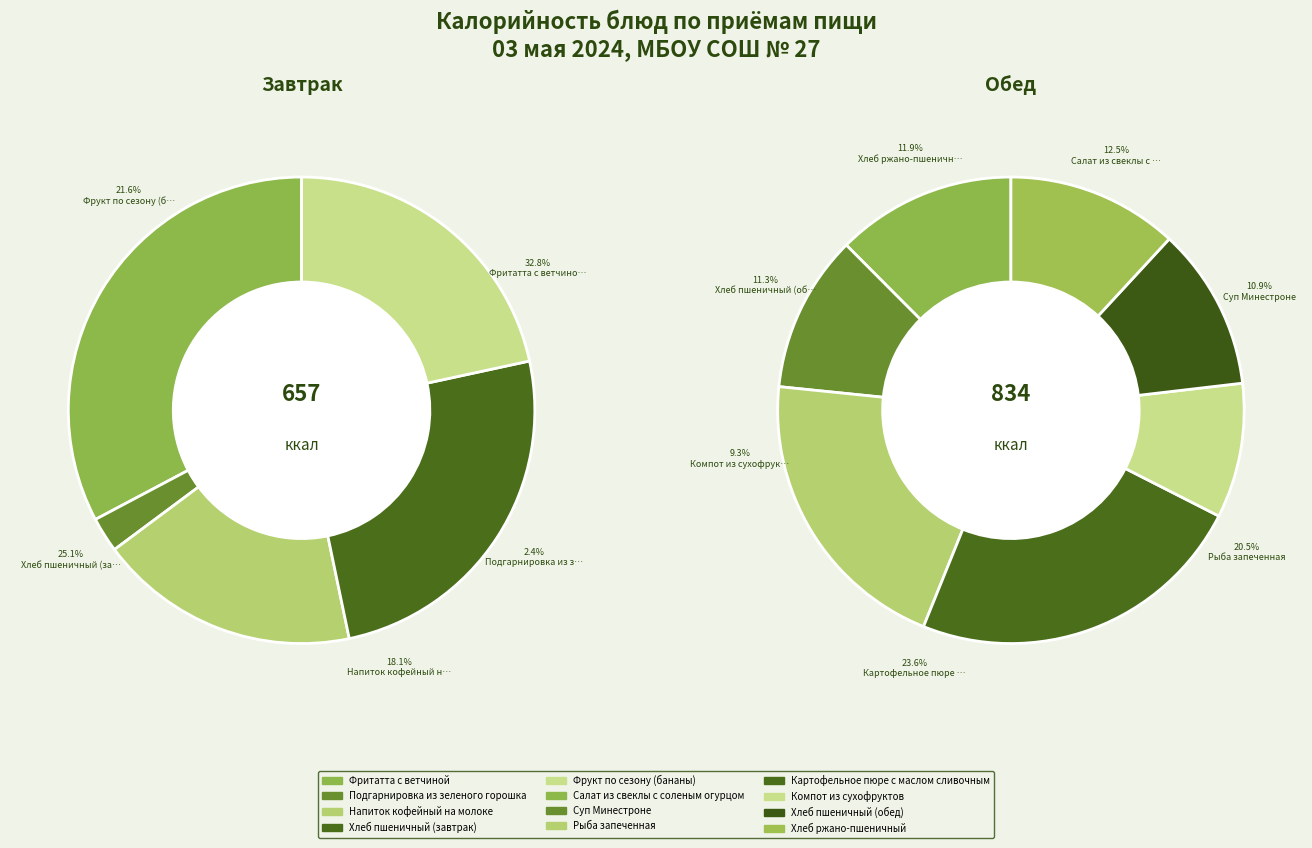

Which has a higher value, Рыба запеченная or Фритатта с ветчиной?

Фритатта с ветчиной